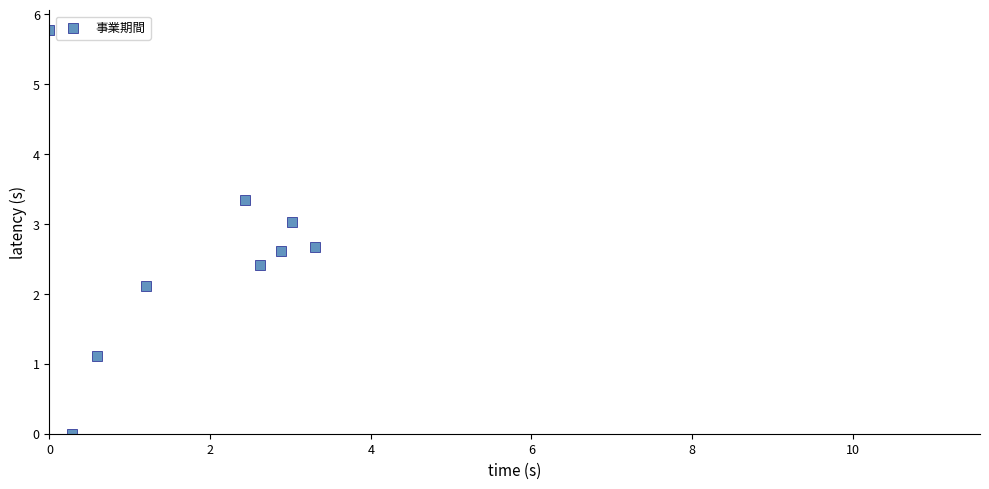

What is the range of Y values (max minus min)?

5.8